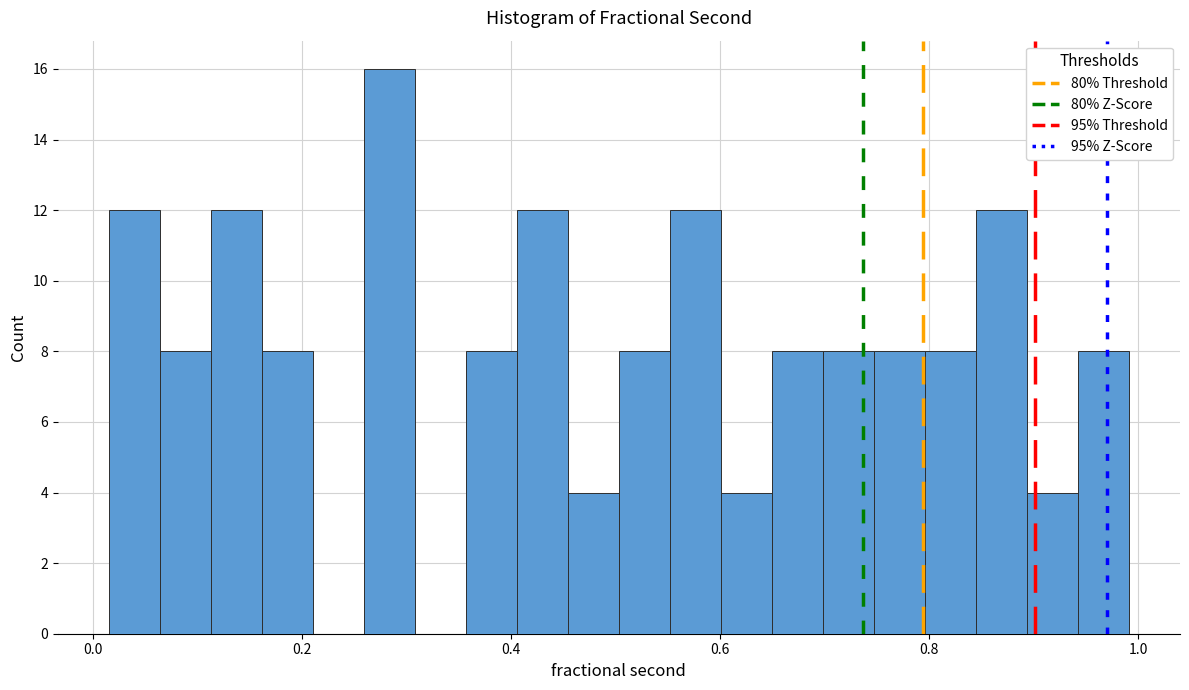

Read against the x-axis, roughly where is the centre of the tallest bar?

0.28